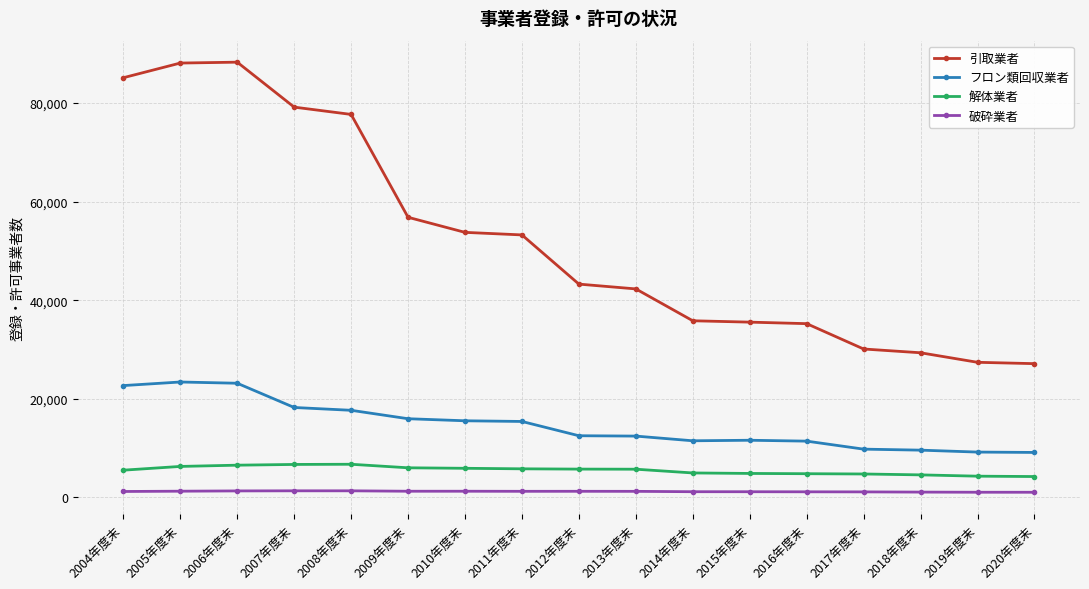

At 2009年度末, list the series in order from smallest to largest.

破砕業者, 解体業者, フロン類回収業者, 引取業者